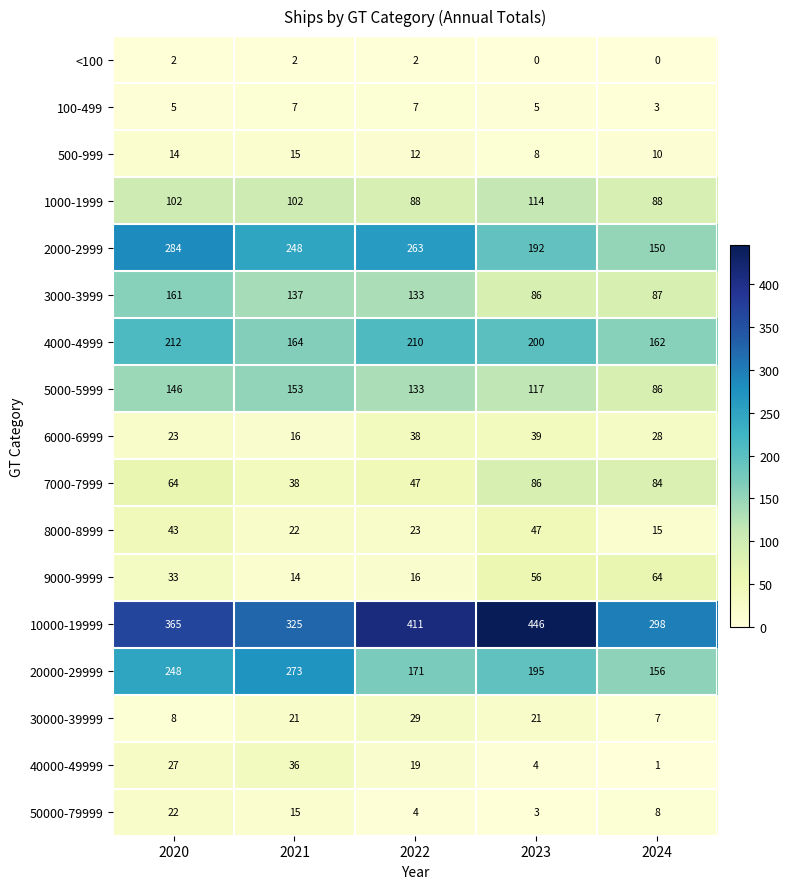

What is the difference between the highest and lowest values at 2024?

298